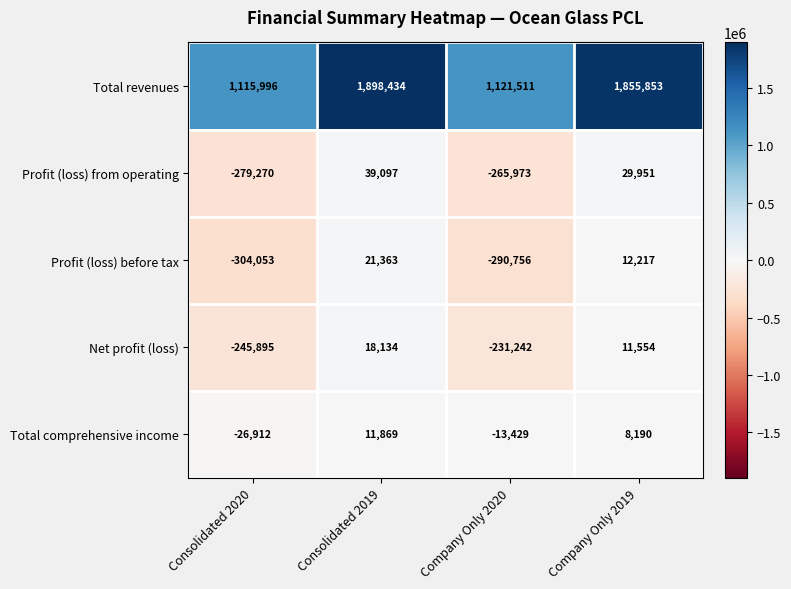

What is the spread (max minus min) of values at Company Only 2020?

1412267